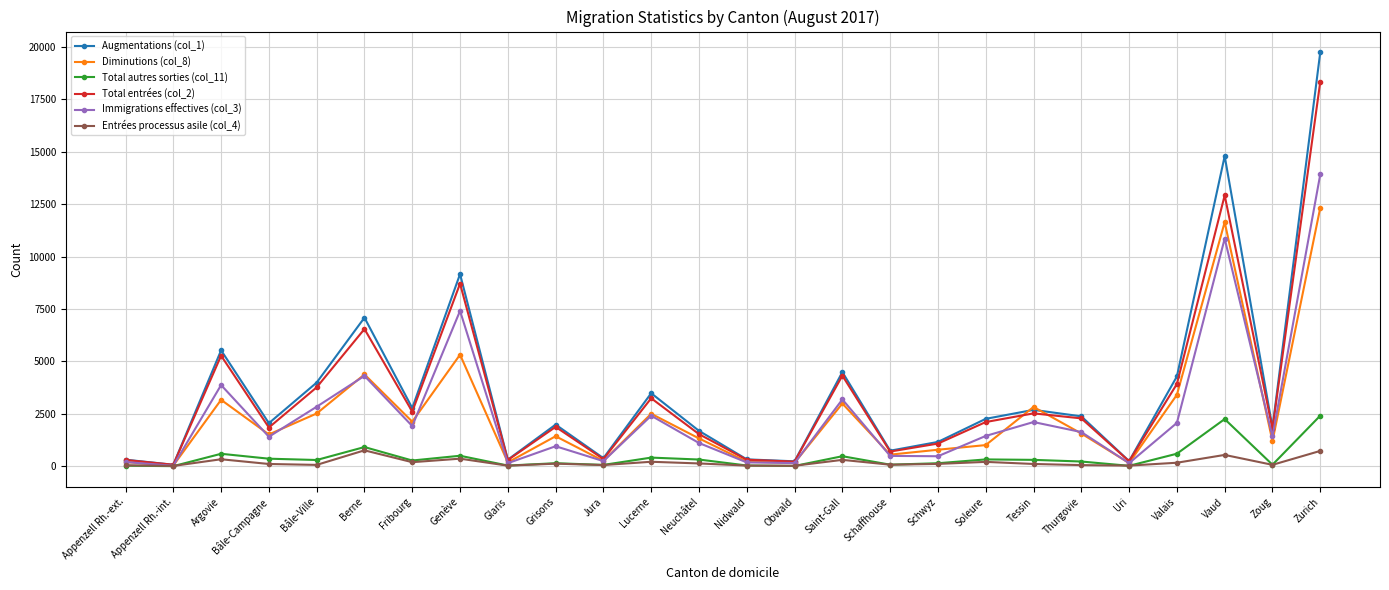

True or false: Immigrations effectives (col_3) has more than 2 points higher than both neighbors.

True